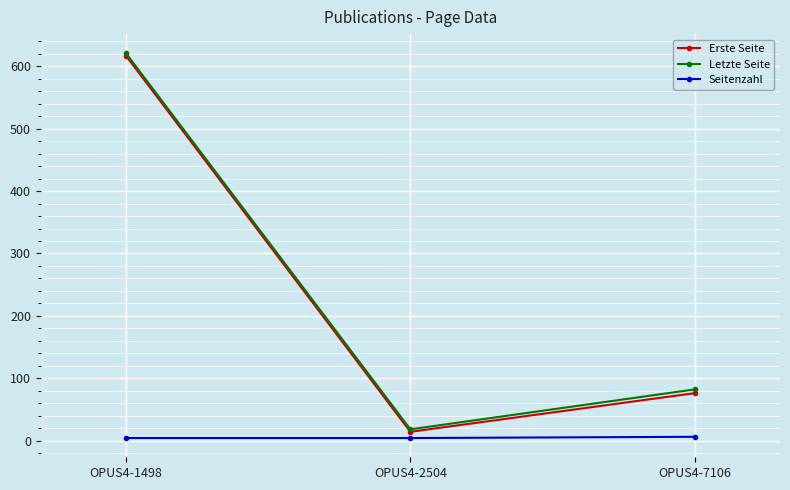

What is the difference between the maximum and minimum values in the Erste Seite series?

603